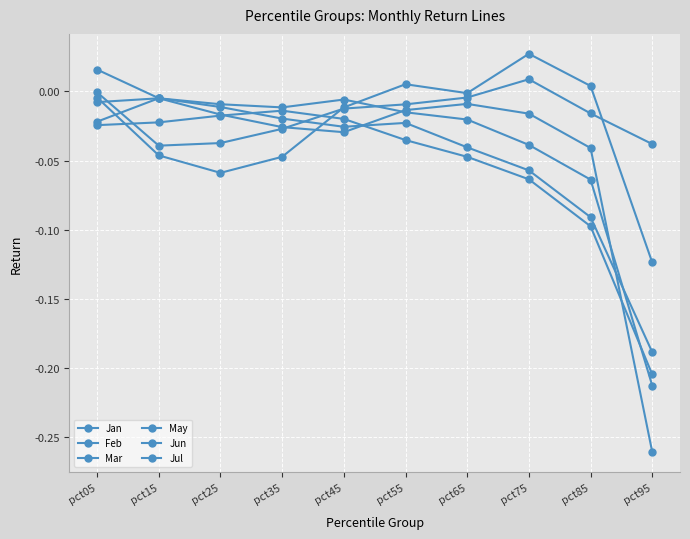

Between pct05 and pct15, which is larger?

pct05